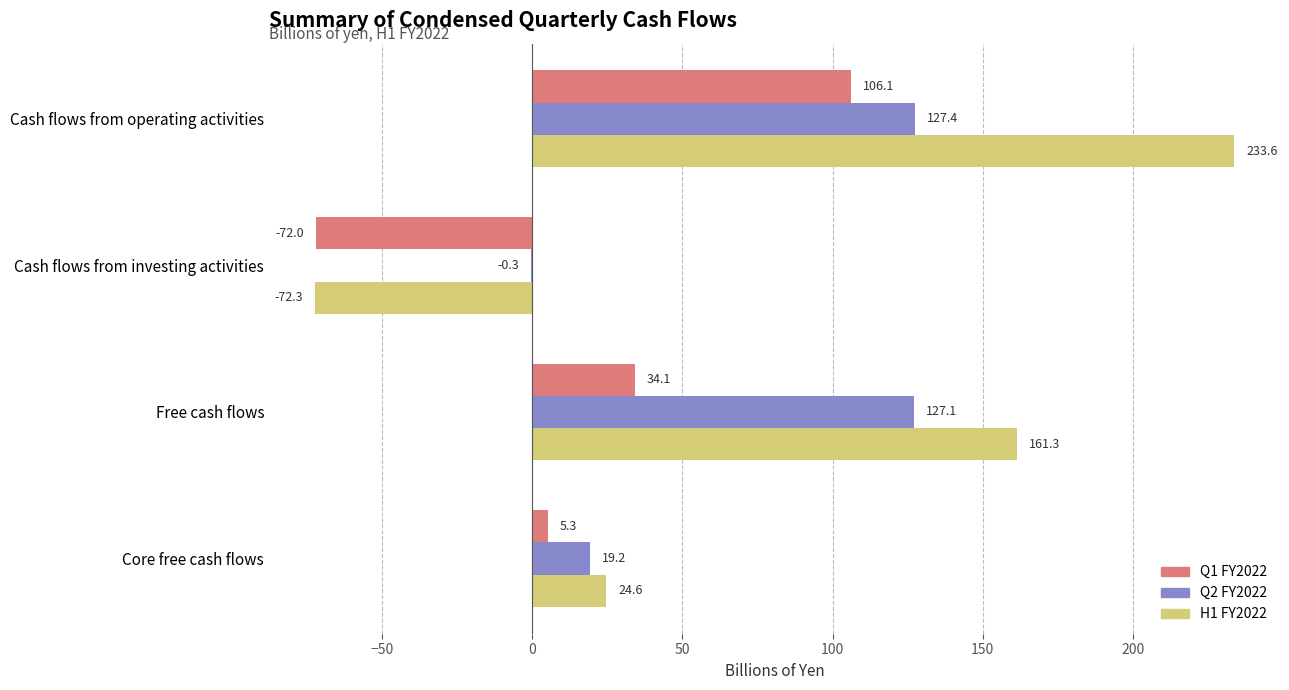

The value of H1 FY2022 at Cash flows from investing activities is -34.9. True or false?

False